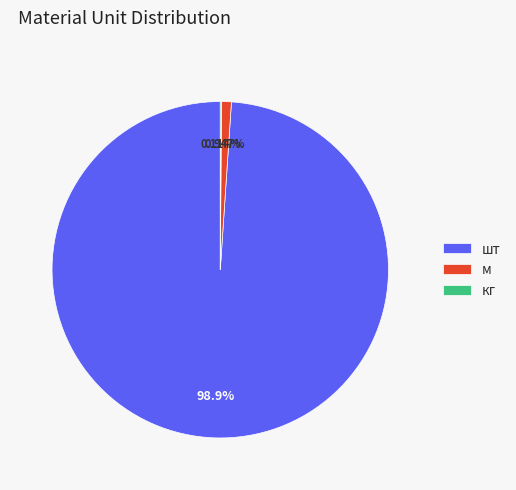

Which category has the biggest portion of the pie?

шт